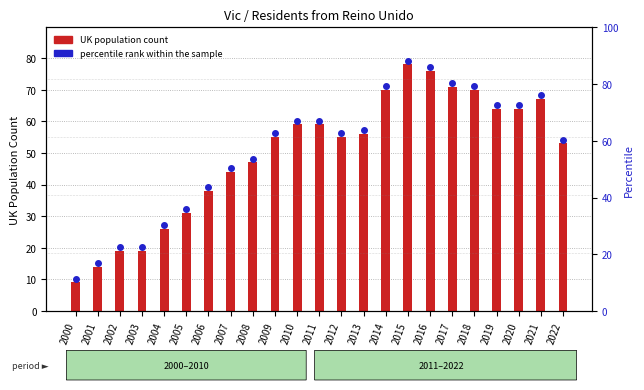

What is the maximum value shown in the chart?

78